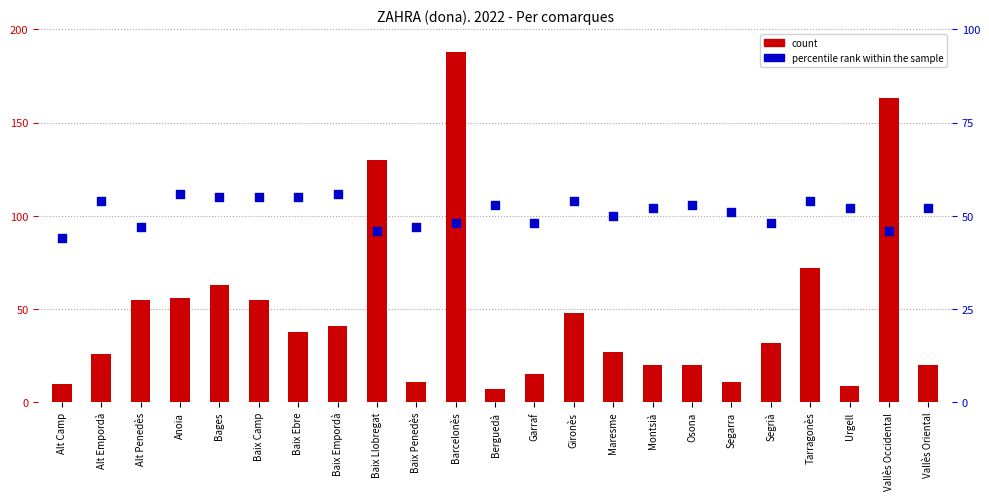

Is the value of count at Anoia greater than the value of percentile rank within the sample at Bages?

Yes